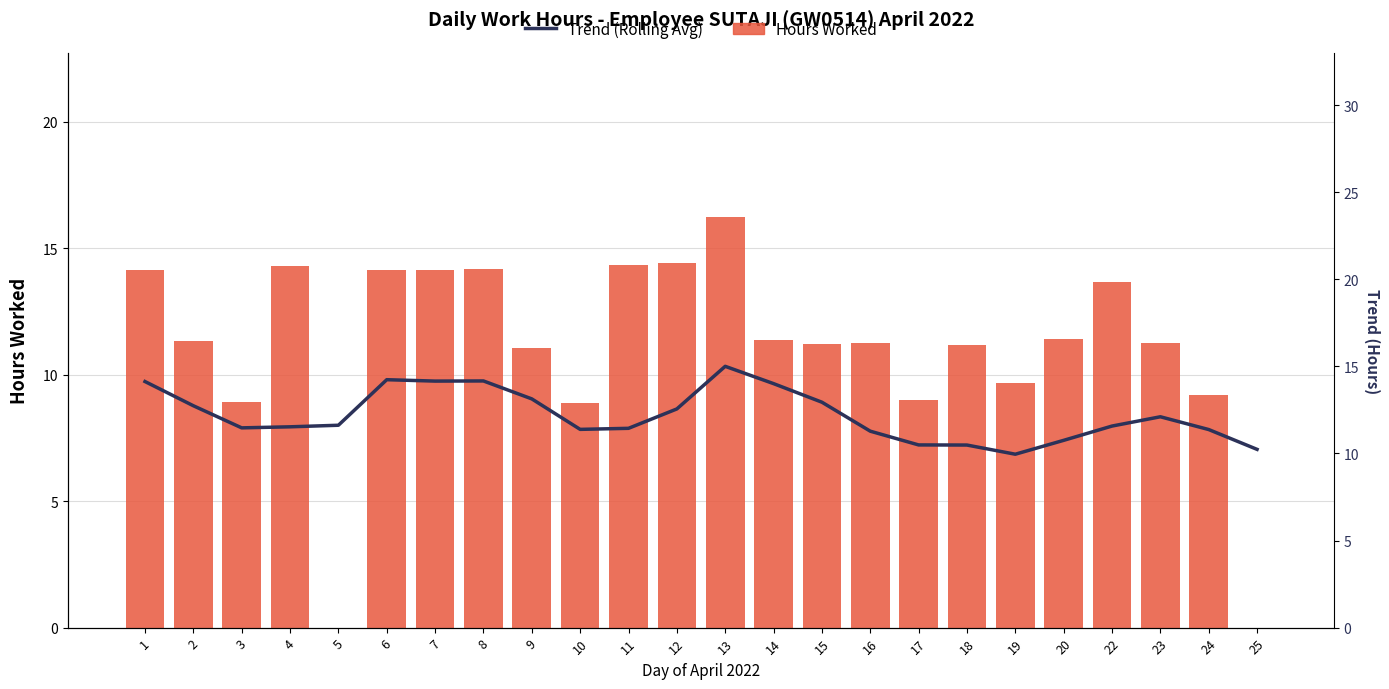

Is it true that Hours Worked equals 14.4 at 11?

True